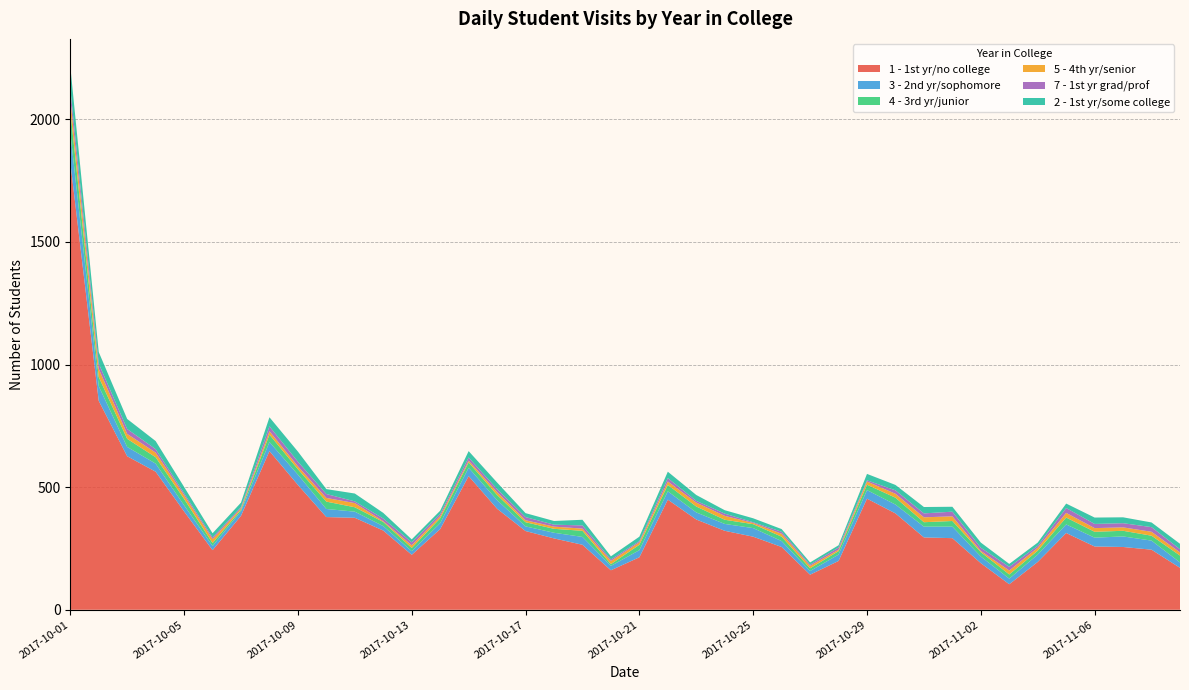

Reading left to right, list all the values displayed in this chart.

1 - 1st yr/no college: 2017-10-01=1826	2017-10-02=852	2017-10-03=626	2017-10-04=563	2017-10-05=401	2017-10-06=243	2017-10-07=383	2017-10-08=647	2017-10-09=509	2017-10-10=378	2017-10-11=375	2017-10-12=323	2017-10-13=224	2017-10-14=329	2017-10-15=545	2017-10-16=412	2017-10-17=321	2017-10-18=291	2017-10-19=265	2017-10-20=161	2017-10-21=214	2017-10-22=449	2017-10-23=368	2017-10-24=322	2017-10-25=298	2017-10-26=256	2017-10-27=143	2017-10-28=199	2017-10-29=453	2017-10-30=393	2017-10-31=295	2017-11-01=292	2017-11-02=190	2017-11-03=104	2017-11-04=195	2017-11-05=313	2017-11-06=258	2017-11-07=256	2017-11-08=245	2017-11-09=171
3 - 2nd yr/sophomore: 2017-10-01=121	2017-10-02=60	2017-10-03=38	2017-10-04=33	2017-10-05=25	2017-10-06=17	2017-10-07=19	2017-10-08=37	2017-10-09=42	2017-10-10=33	2017-10-11=25	2017-10-12=18	2017-10-13=15	2017-10-14=24	2017-10-15=34	2017-10-16=35	2017-10-17=19	2017-10-18=23	2017-10-19=32	2017-10-20=18	2017-10-21=29	2017-10-22=34	2017-10-23=29	2017-10-24=28	2017-10-25=35	2017-10-26=24	2017-10-27=15	2017-10-28=26	2017-10-29=35	2017-10-30=36	2017-10-31=44	2017-11-01=47	2017-11-02=27	2017-11-03=23	2017-11-04=30	2017-11-05=35	2017-11-06=36	2017-11-07=43	2017-11-08=37	2017-11-09=22
4 - 3rd yr/junior: 2017-10-01=89	2017-10-02=37	2017-10-03=33	2017-10-04=26	2017-10-05=26	2017-10-06=12	2017-10-07=6	2017-10-08=30	2017-10-09=22	2017-10-10=30	2017-10-11=18	2017-10-12=17	2017-10-13=13	2017-10-14=20	2017-10-15=22	2017-10-16=21	2017-10-17=17	2017-10-18=16	2017-10-19=25	2017-10-20=7	2017-10-21=22	2017-10-22=26	2017-10-23=24	2017-10-24=17	2017-10-25=16	2017-10-26=18	2017-10-27=11	2017-10-28=14	2017-10-29=22	2017-10-30=28	2017-10-31=18	2017-11-01=23	2017-11-02=18	2017-11-03=17	2017-11-04=16	2017-11-05=28	2017-11-06=24	2017-11-07=23	2017-11-08=20	2017-11-09=28
5 - 4th yr/senior: 2017-10-01=48	2017-10-02=34	2017-10-03=20	2017-10-04=19	2017-10-05=15	2017-10-06=16	2017-10-07=6	2017-10-08=14	2017-10-09=12	2017-10-10=15	2017-10-11=17	2017-10-12=3	2017-10-13=11	2017-10-14=9	2017-10-15=7	2017-10-16=12	2017-10-17=8	2017-10-18=9	2017-10-19=9	2017-10-20=13	2017-10-21=10	2017-10-22=14	2017-10-23=16	2017-10-24=16	2017-10-25=5	2017-10-26=12	2017-10-27=10	2017-10-28=6	2017-10-29=13	2017-10-30=16	2017-10-31=20	2017-11-01=19	2017-11-02=5	2017-11-03=16	2017-11-04=12	2017-11-05=19	2017-11-06=15	2017-11-07=14	2017-11-08=16	2017-11-09=13
7 - 1st yr grad/prof: 2017-10-01=42	2017-10-02=21	2017-10-03=20	2017-10-04=14	2017-10-05=8	2017-10-06=7	2017-10-07=5	2017-10-08=20	2017-10-09=19	2017-10-10=16	2017-10-11=7	2017-10-12=11	2017-10-13=12	2017-10-14=9	2017-10-15=13	2017-10-16=12	2017-10-17=13	2017-10-18=8	2017-10-19=13	2017-10-20=6	2017-10-21=5	2017-10-22=14	2017-10-23=7	2017-10-24=9	2017-10-25=3	2017-10-26=8	2017-10-27=5	2017-10-28=9	2017-10-29=5	2017-10-30=14	2017-10-31=16	2017-11-01=19	2017-11-02=13	2017-11-03=15	2017-11-04=8	2017-11-05=20	2017-11-06=17	2017-11-07=17	2017-11-08=19	2017-11-09=13
2 - 1st yr/some college: 2017-10-01=91	2017-10-02=47	2017-10-03=41	2017-10-04=33	2017-10-05=26	2017-10-06=17	2017-10-07=18	2017-10-08=37	2017-10-09=41	2017-10-10=20	2017-10-11=32	2017-10-12=23	2017-10-13=12	2017-10-14=13	2017-10-15=26	2017-10-16=27	2017-10-17=16	2017-10-18=15	2017-10-19=23	2017-10-20=13	2017-10-21=18	2017-10-22=26	2017-10-23=24	2017-10-24=14	2017-10-25=16	2017-10-26=11	2017-10-27=9	2017-10-28=9	2017-10-29=26	2017-10-30=22	2017-10-31=26	2017-11-01=20	2017-11-02=21	2017-11-03=12	2017-11-04=13	2017-11-05=18	2017-11-06=26	2017-11-07=24	2017-11-08=19	2017-11-09=22